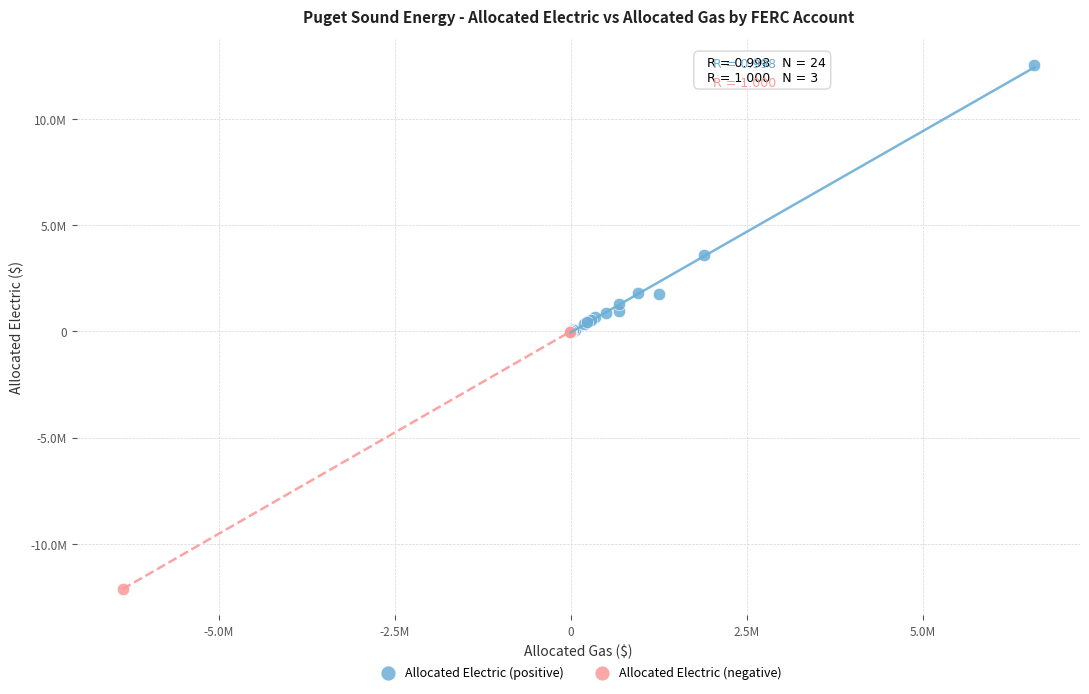

Which series reaches the maximum Y coordinate?

Allocated Electric (positive)